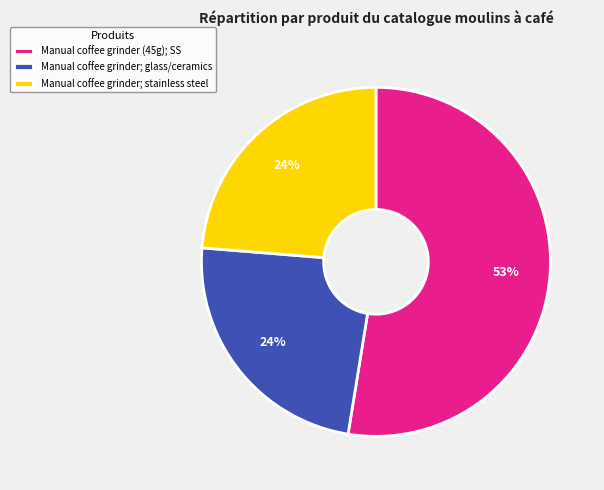

Do Manual coffee grinder (45g); SS and Manual coffee grinder; glass/ceramics together represent more than half of the pie?

Yes